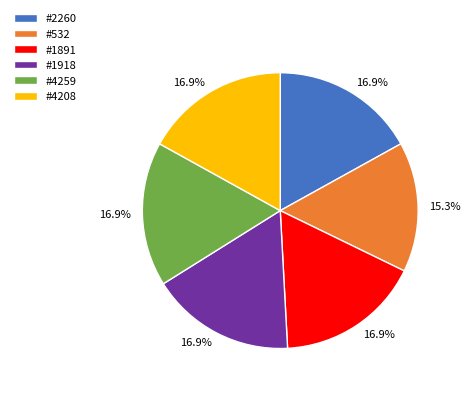

Which category has the smallest portion of the pie?

#532